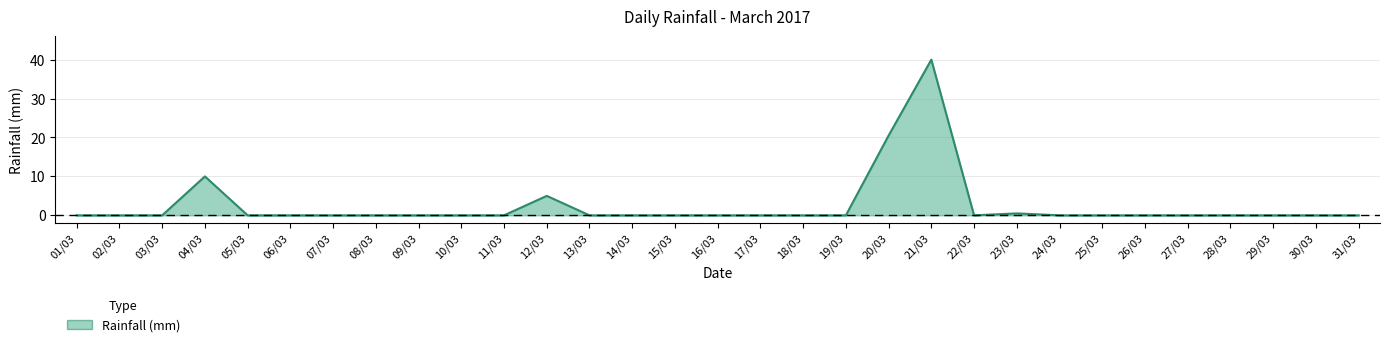

Where is the data nearest to the value 20?

20/03